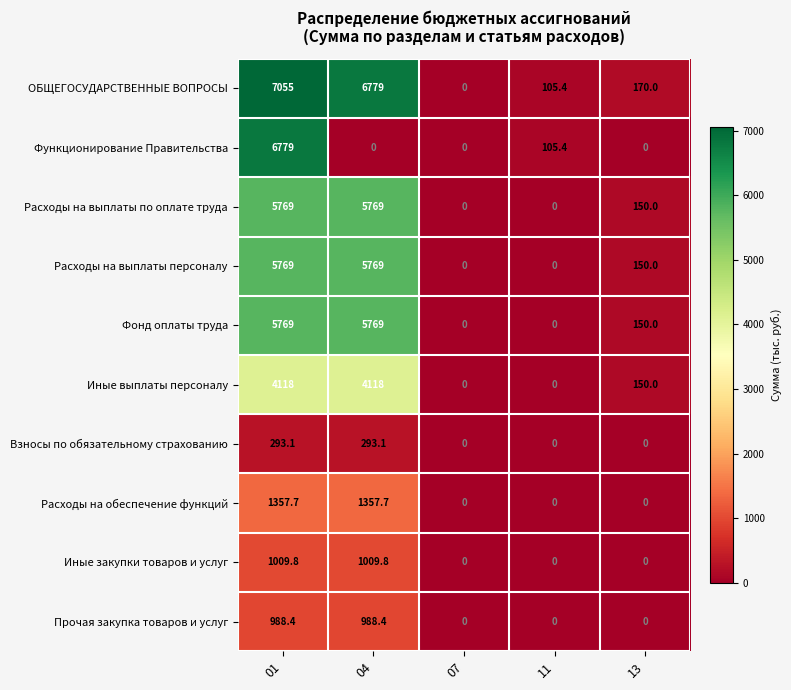

What is the maximum value shown in the chart?

7055.0